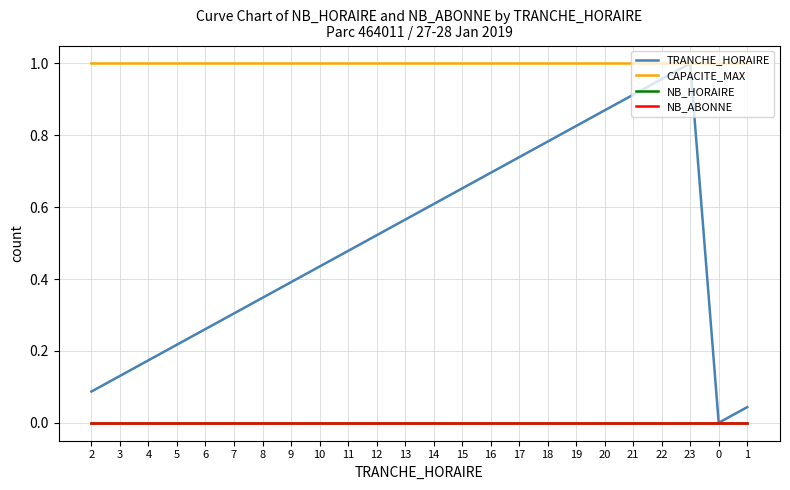

List the series in order of their peak value, lowest first.

NB_HORAIRE, NB_ABONNE, TRANCHE_HORAIRE, CAPACITE_MAX